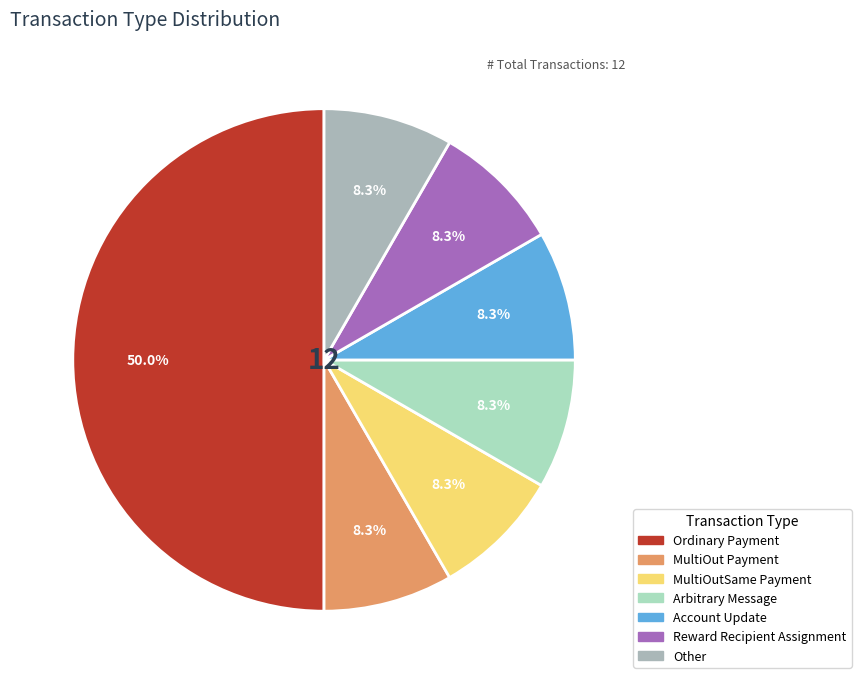

Which category has the biggest portion of the pie?

Ordinary Payment